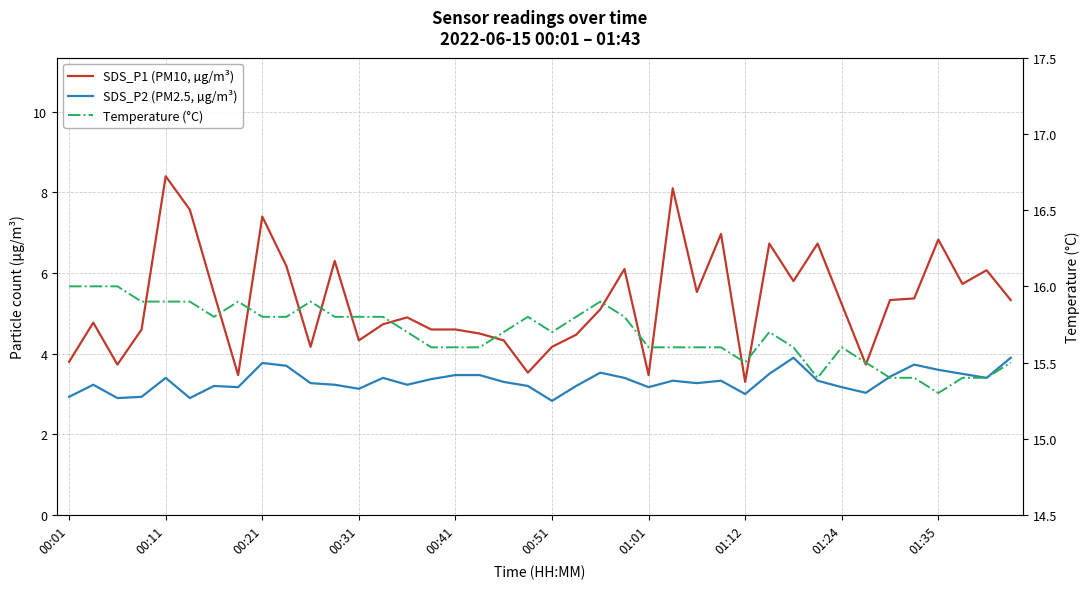

Reading left to right, list all the values displayed in this chart.

SDS_P1 (PM10, µg/m³): 3.8	4.8	3.7	4.6	8.4	7.6	5.5	3.5	7.4	6.2	4.2	6.3	4.3	4.7	4.9	4.6	4.6	4.5	4.3	3.5	4.2	4.5	5.1	6.1	3.5	8.1	5.5	7.0	3.3	6.7	5.8	6.7	5.2	3.7	5.3	5.4	6.8	5.7	6.1	5.3
SDS_P2 (PM2.5, µg/m³): 2.9	3.2	2.9	2.9	3.4	2.9	3.2	3.2	3.8	3.7	3.3	3.2	3.1	3.4	3.2	3.4	3.5	3.5	3.3	3.2	2.8	3.2	3.5	3.4	3.2	3.3	3.3	3.3	3.0	3.5	3.9	3.3	3.2	3.0	3.4	3.7	3.6	3.5	3.4	3.9
Temperature (°C): 16.0	16.0	16.0	15.9	15.9	15.9	15.8	15.9	15.8	15.8	15.9	15.8	15.8	15.8	15.7	15.6	15.6	15.6	15.7	15.8	15.7	15.8	15.9	15.8	15.6	15.6	15.6	15.6	15.5	15.7	15.6	15.4	15.6	15.5	15.4	15.4	15.3	15.4	15.4	15.5